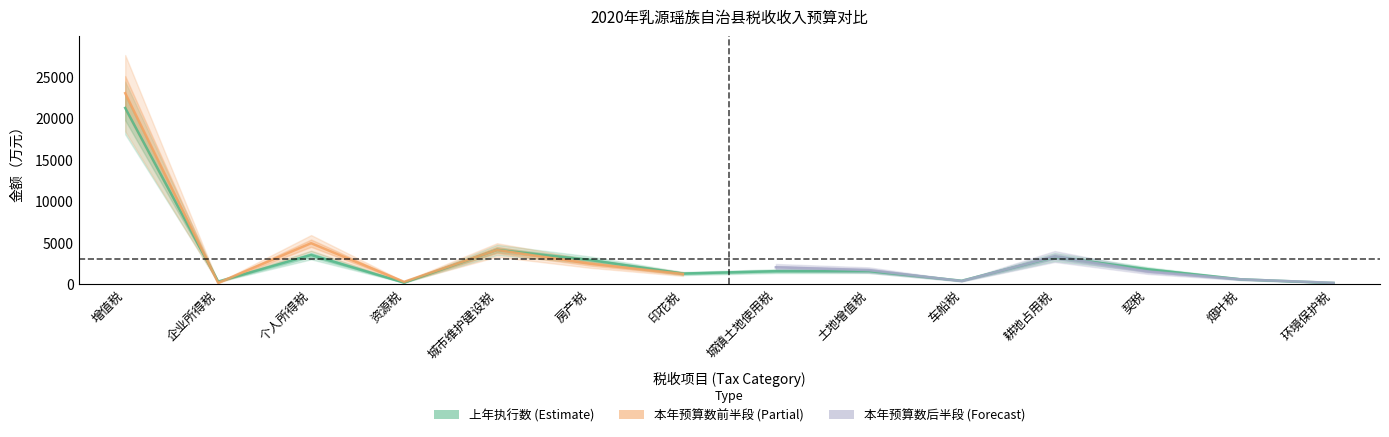

How many interior local valleys (lower than both neighbors) does the data have?

4